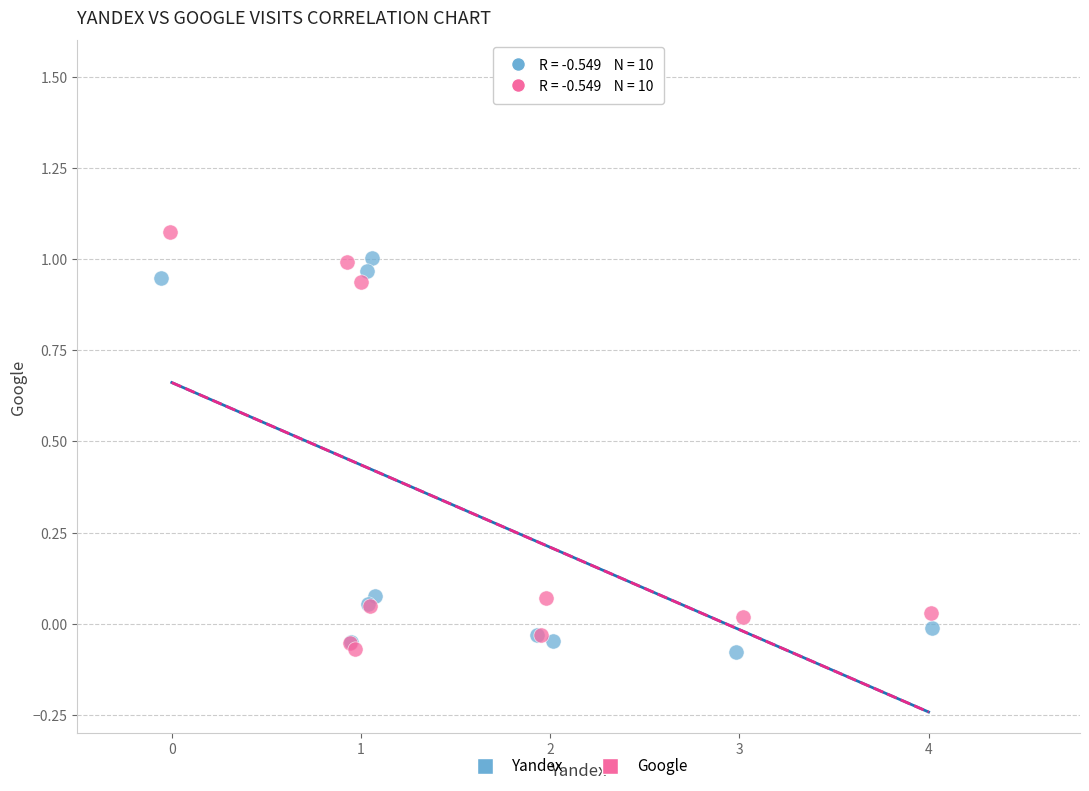

What are all the series names shown in the legend?

Yandex, Google